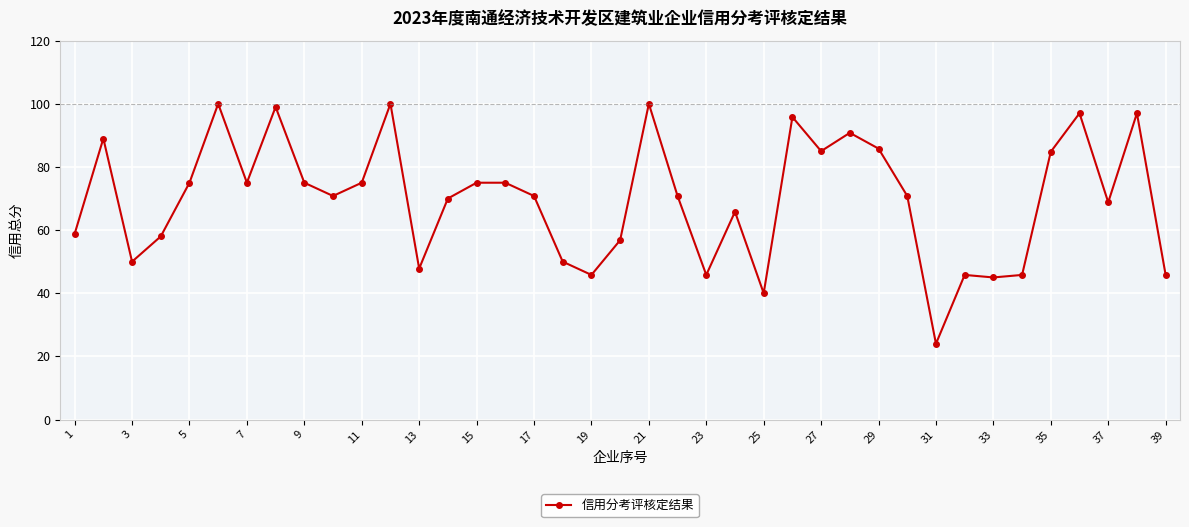

True or false: the data has more than 0 interior local peaks.

True